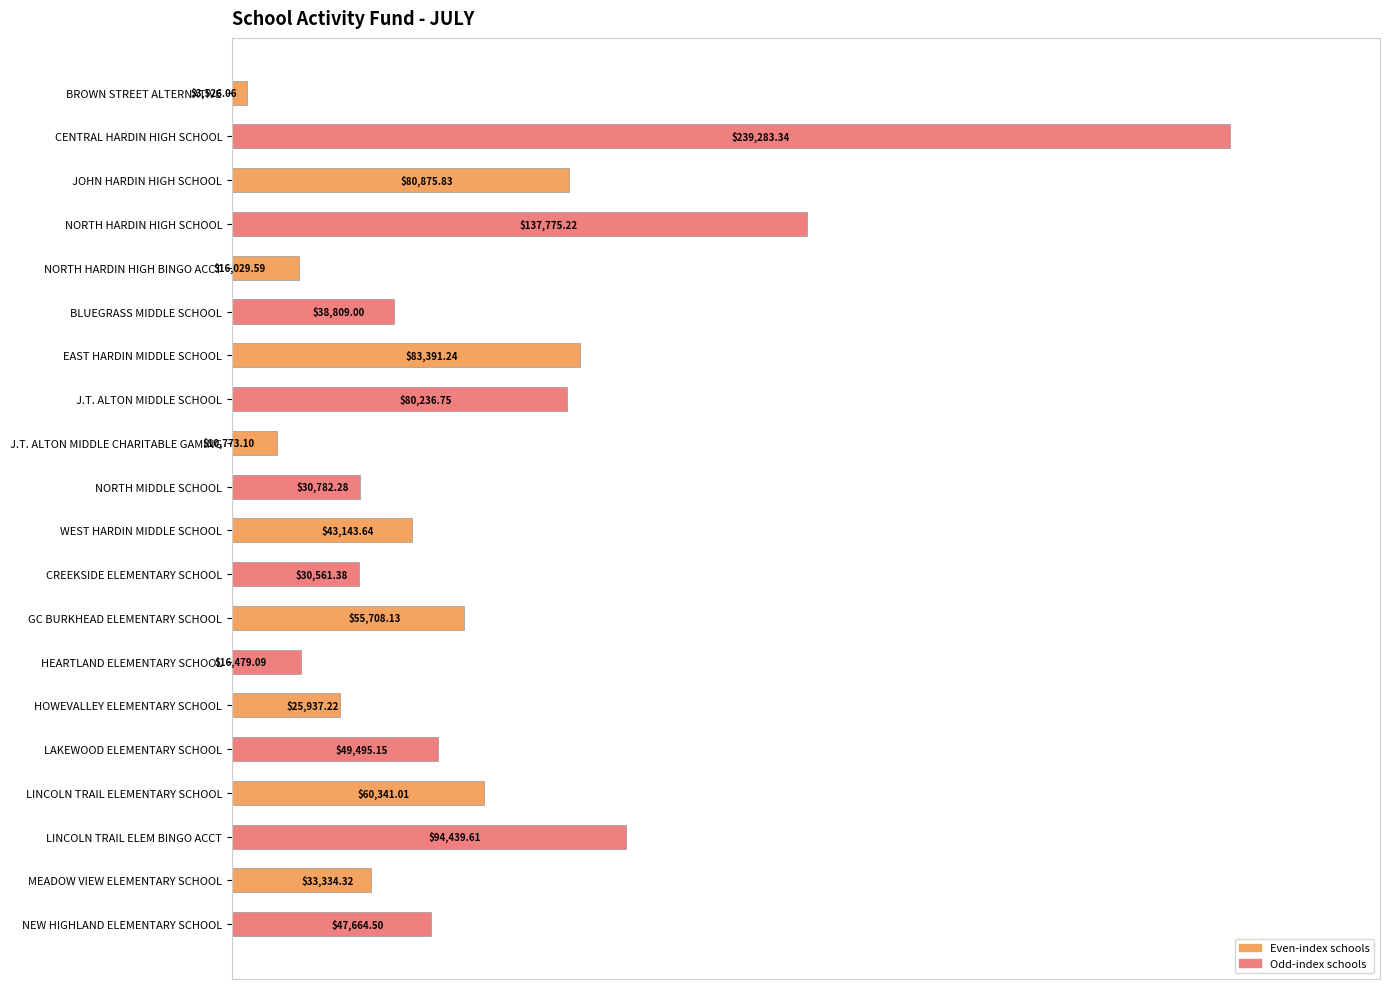

How many bars are there in total?

20